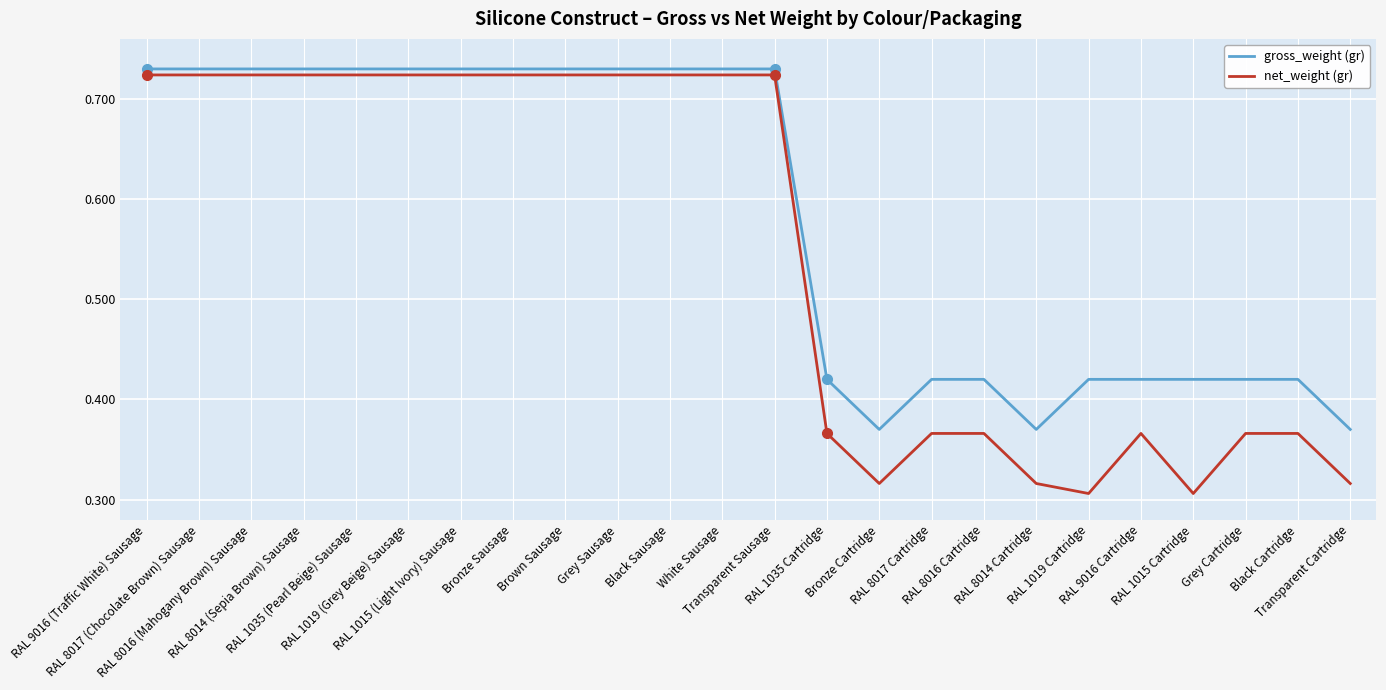

List the series in order of their overall mean, highest first.

gross_weight (gr), net_weight (gr)